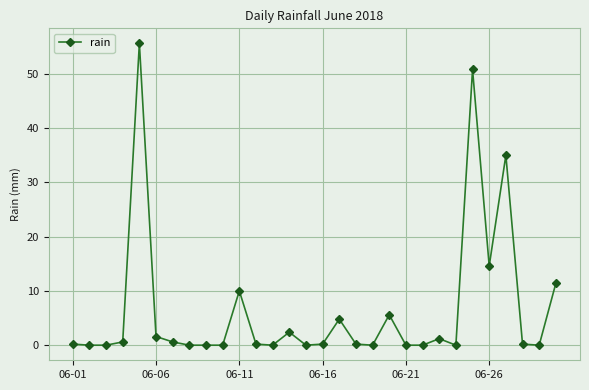

What is the sum of all values?

195.2